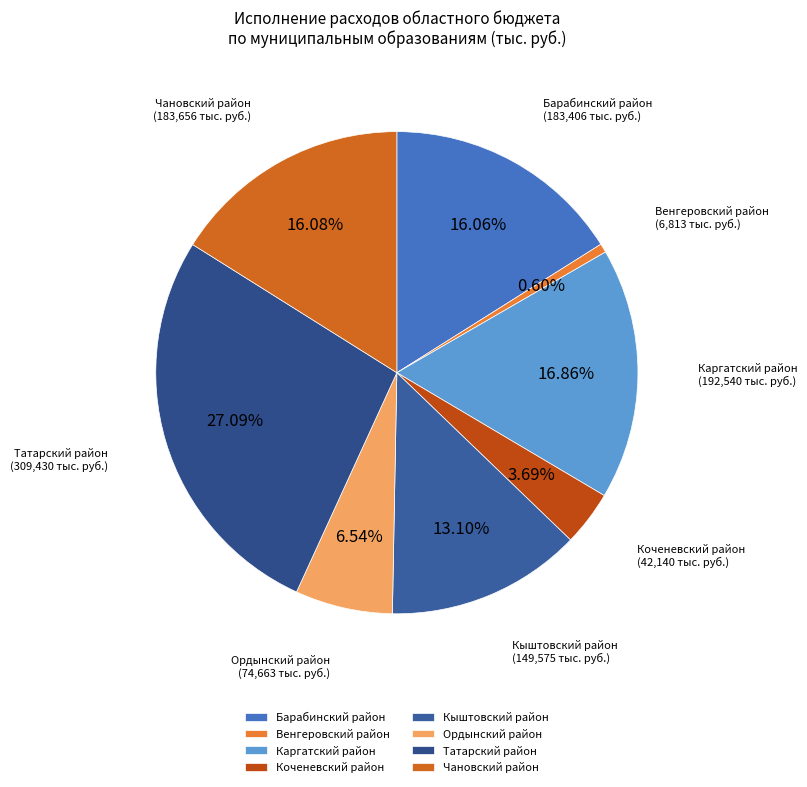

Does Венгеровский район represent more than half of the total?

No